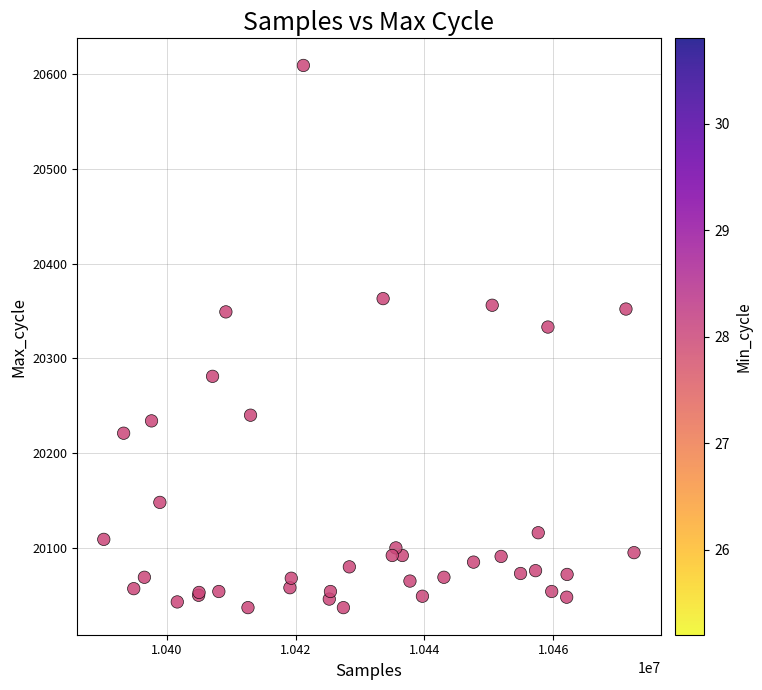

What Y value in the scatter plot is closest to 20323?

20333